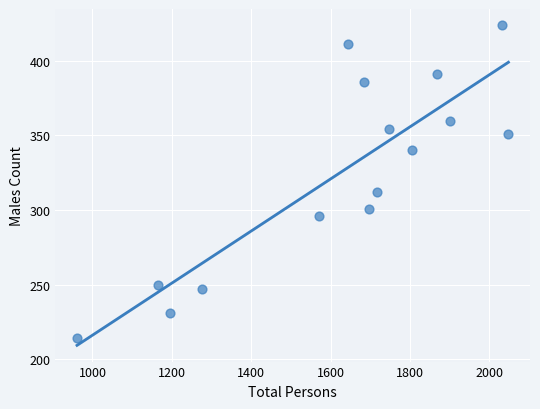

What Y value in the scatter plot is closest to 319?

312